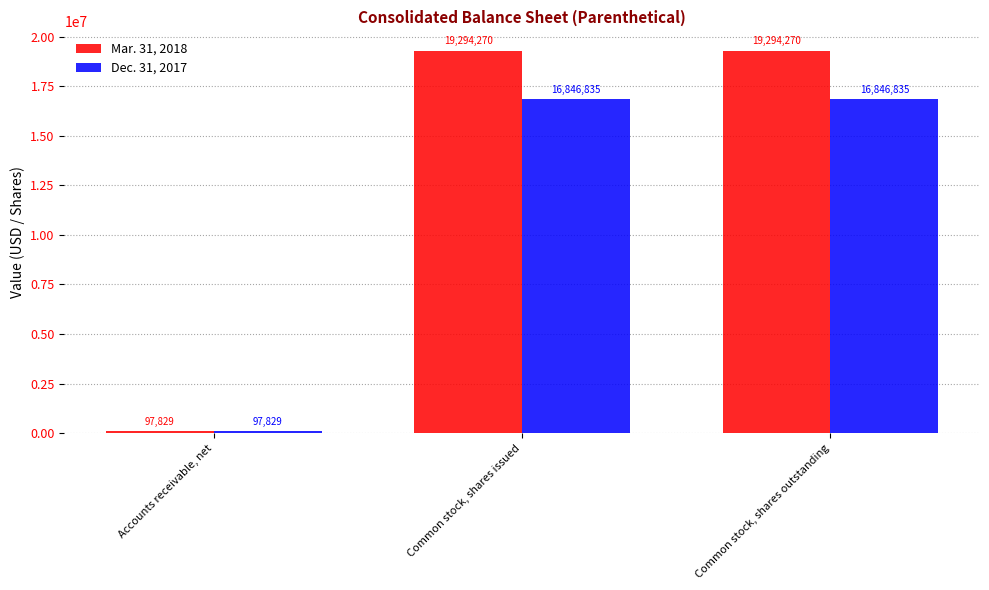

Which series has the widest spread of values?

Mar. 31, 2018